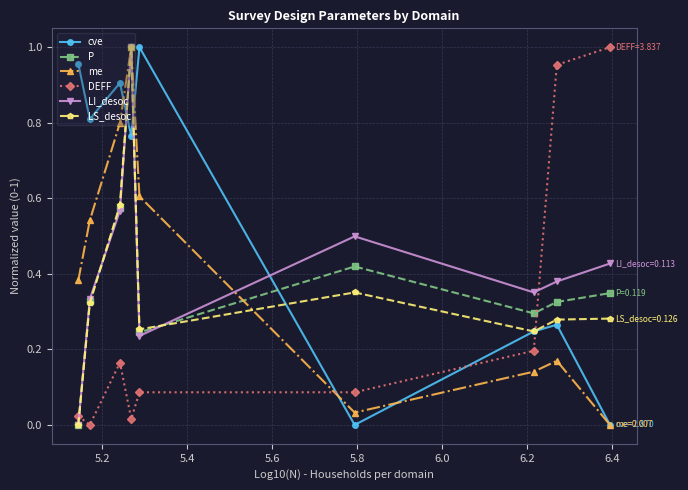

What is the sum of all LI_desoc values?

3.8